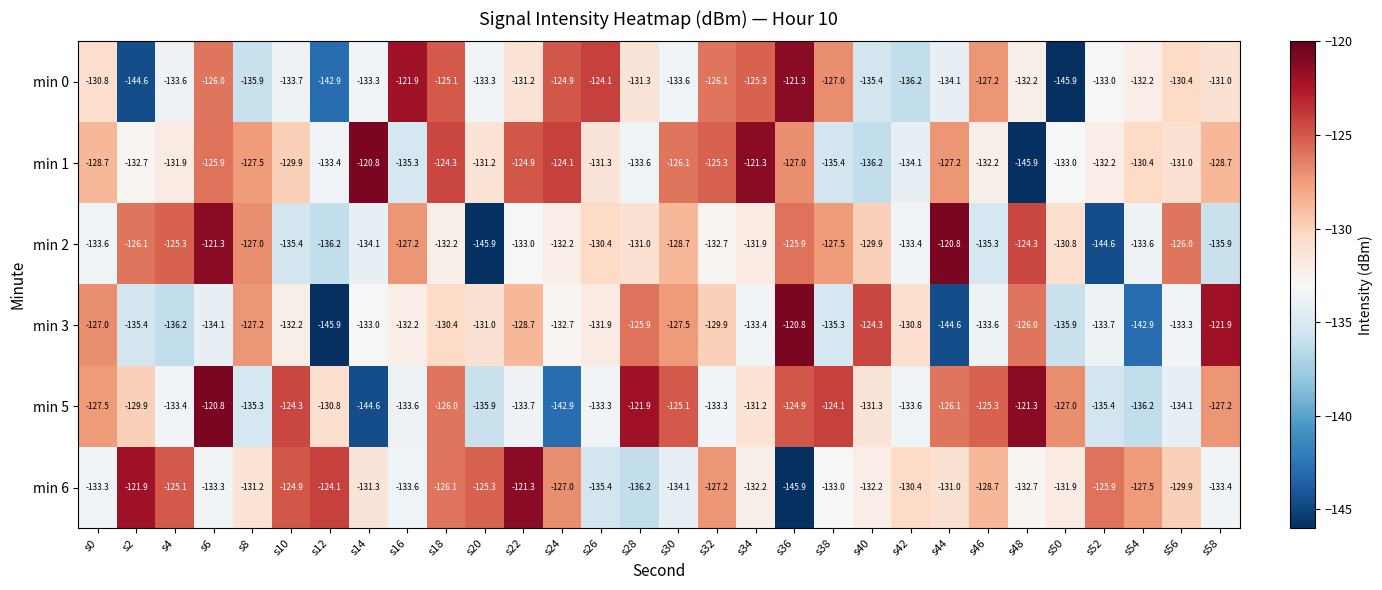

True or false: min 0 has a value of -126.1 at s32.

True